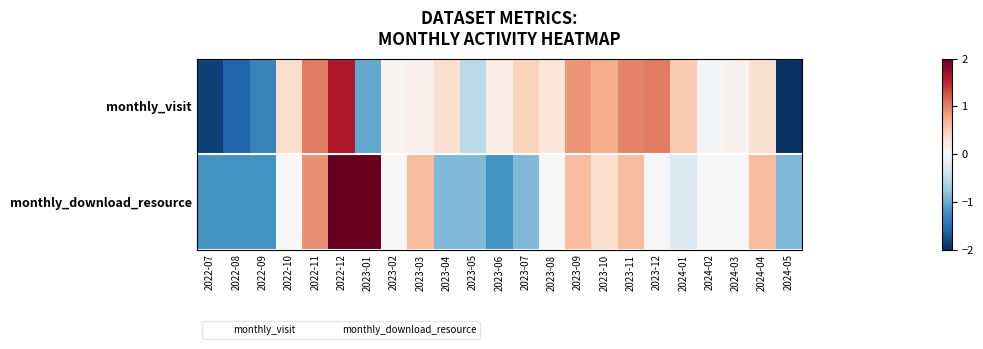

Reading left to right, list all the values displayed in this chart.

monthly_visit: 2022-07=-1.9	2022-08=-1.6	2022-09=-1.3	2022-10=0.4	2022-11=1.0	2022-12=1.6	2023-01=-1.0	2023-02=0.0	2023-03=0.1	2023-04=0.3	2023-05=-0.5	2023-06=0.1	2023-07=0.5	2023-08=0.2	2023-09=0.9	2023-10=0.7	2023-11=1.0	2023-12=1.0	2024-01=0.5	2024-02=-0.0	2024-03=0.1	2024-04=0.3	2024-05=-2.4
monthly_download_resource: 2022-07=-1.2	2022-08=-1.2	2022-09=-1.2	2022-10=0.0	2022-11=0.9	2022-12=2.4	2023-01=2.4	2023-02=0.0	2023-03=0.6	2023-04=-0.9	2023-05=-0.9	2023-06=-1.2	2023-07=-0.9	2023-08=0.0	2023-09=0.6	2023-10=0.3	2023-11=0.6	2023-12=0.0	2024-01=-0.3	2024-02=0.0	2024-03=0.0	2024-04=0.6	2024-05=-0.9